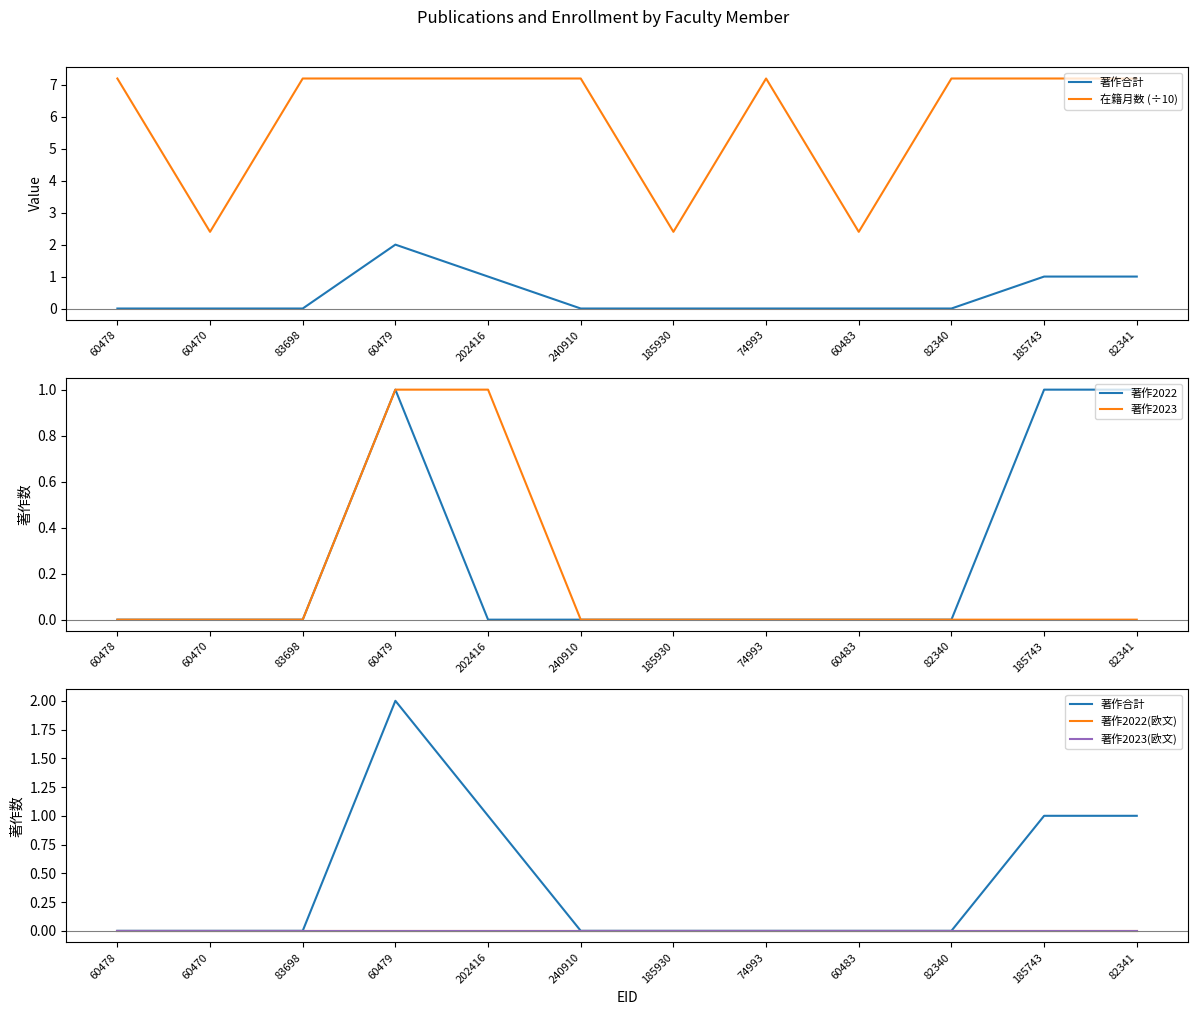

What are all the series names shown in the legend?

著作合計, 在籍月数 (÷10), 著作2022, 著作2023, 著作2022(欧文), 著作2023(欧文)